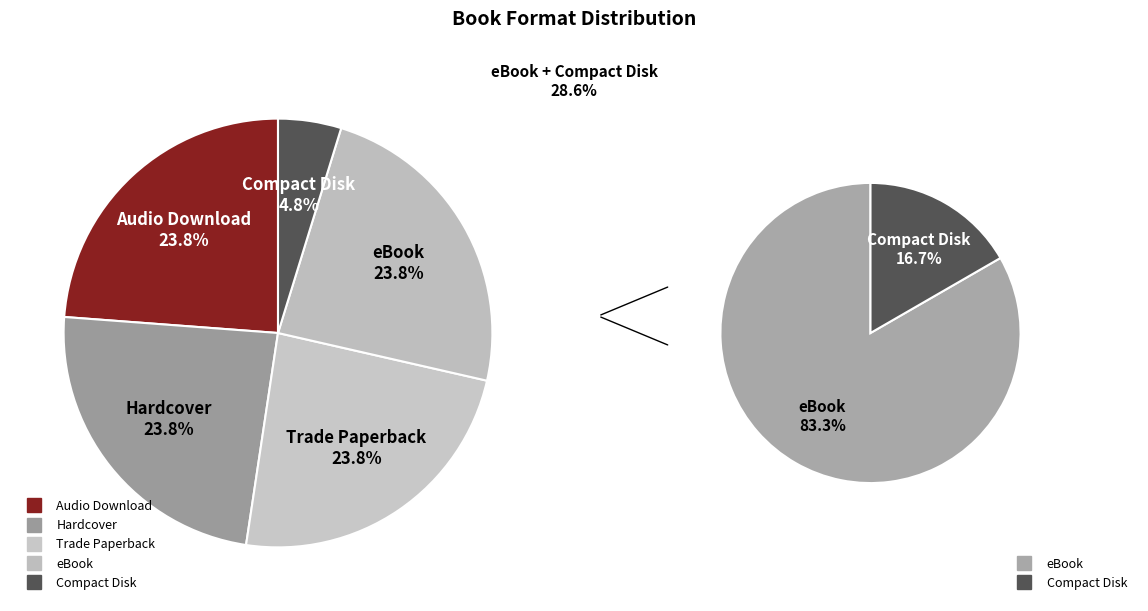

To the nearest percent, what is the difference between the Compact Disk and Trade Paperback slice percentages?

19%